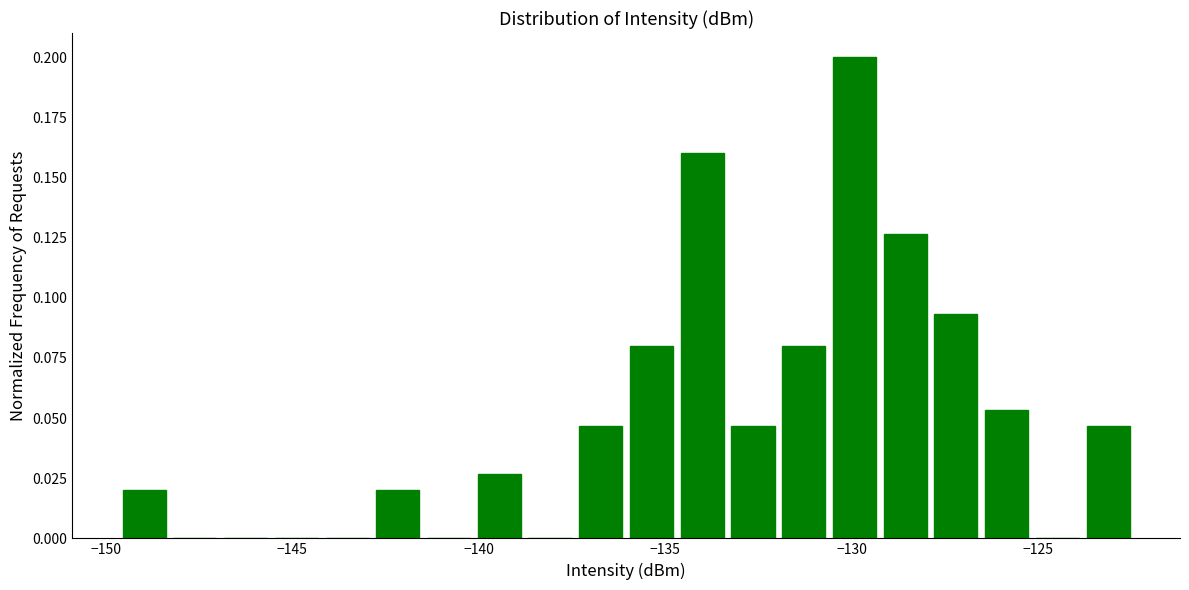

Around what value on the x-axis is the tallest bar? Give the approximate position of its centre, as read against the axis.

-130.0